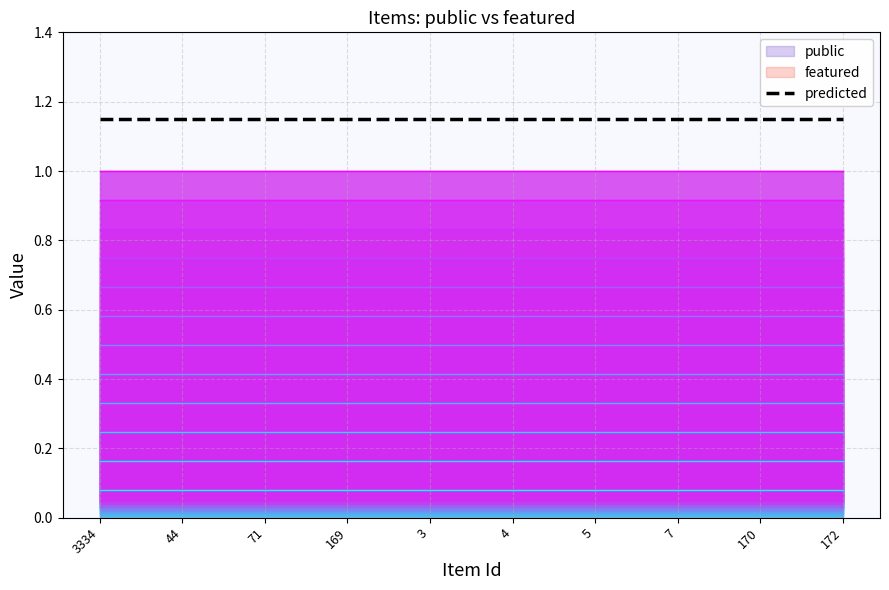

At 71, list the series in order from smallest to largest.

featured, public